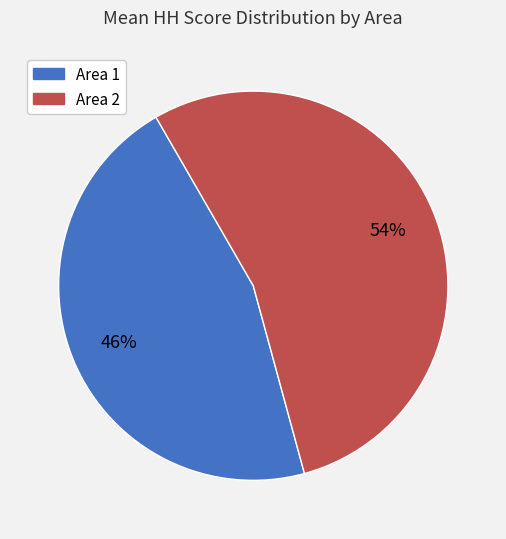

To the nearest percent, what portion does Area 2 represent?

54%